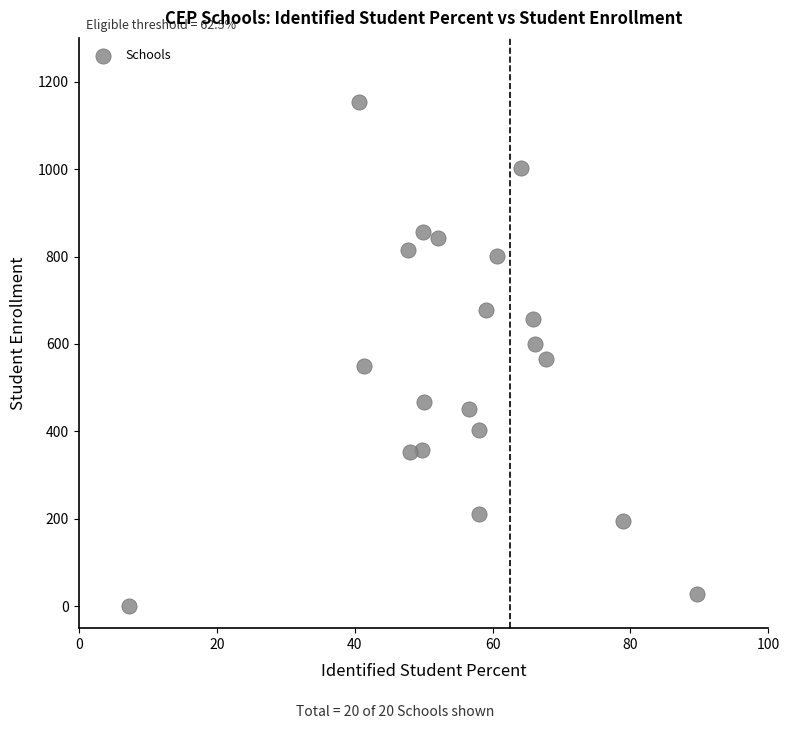

What is the range of Y values (max minus min)?

1153